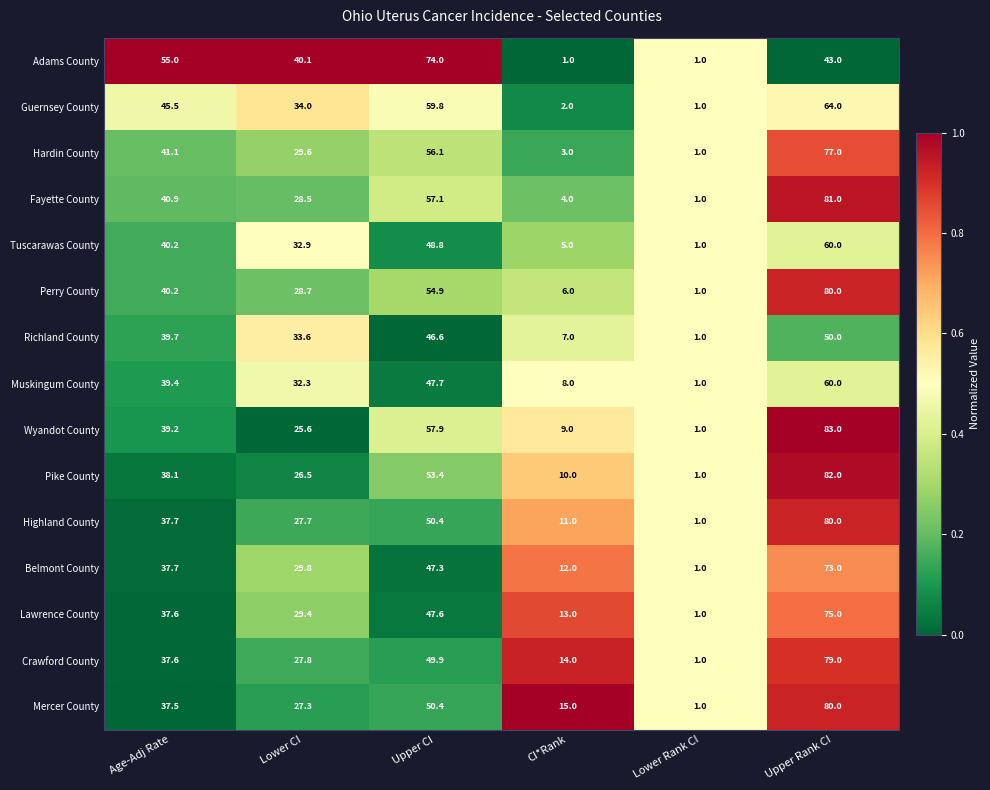

True or false: Highland County has a value of 37.7 at Age-Adj Rate.

True